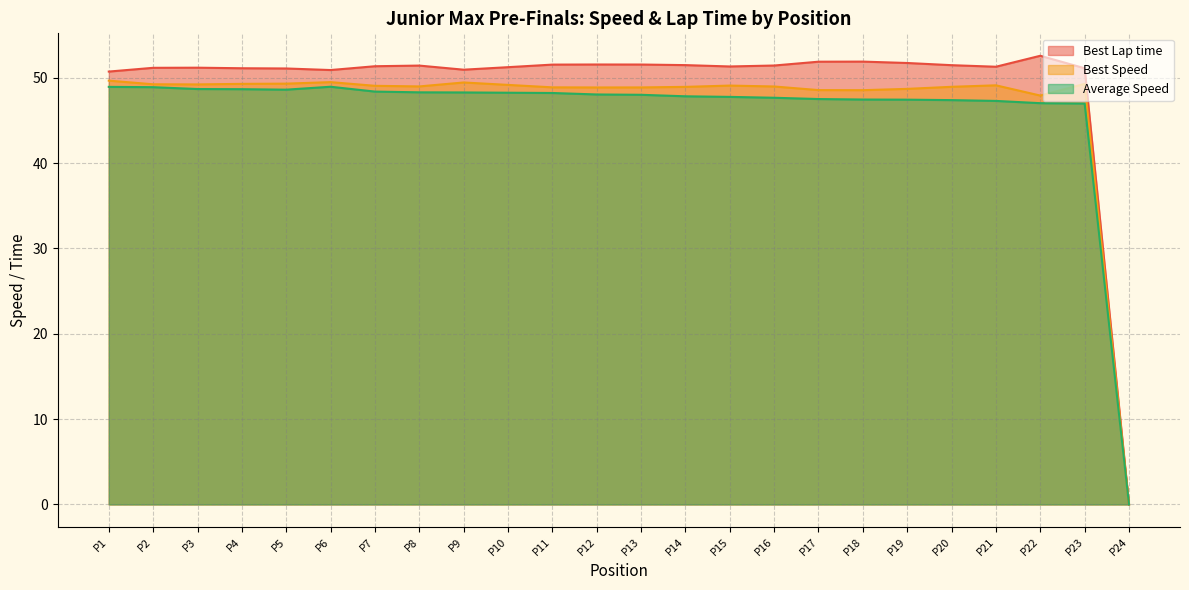

The Best Speed series shows 49.2 at P3. True or false?

True